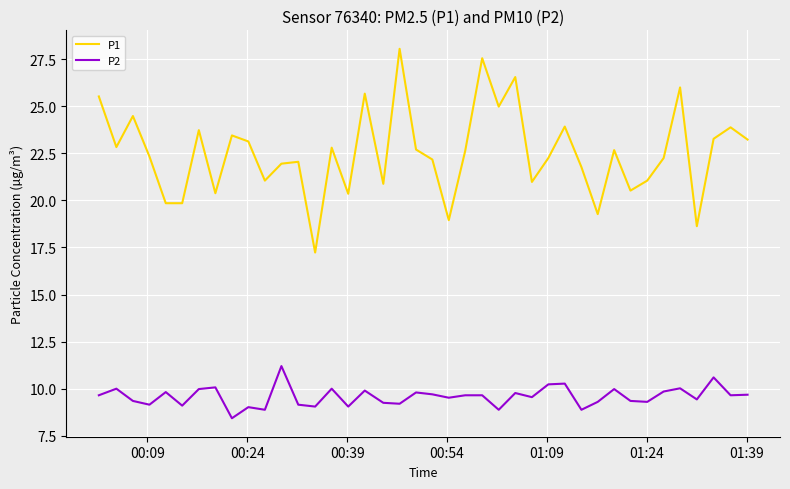

List the series in order of their peak value, highest first.

P1, P2